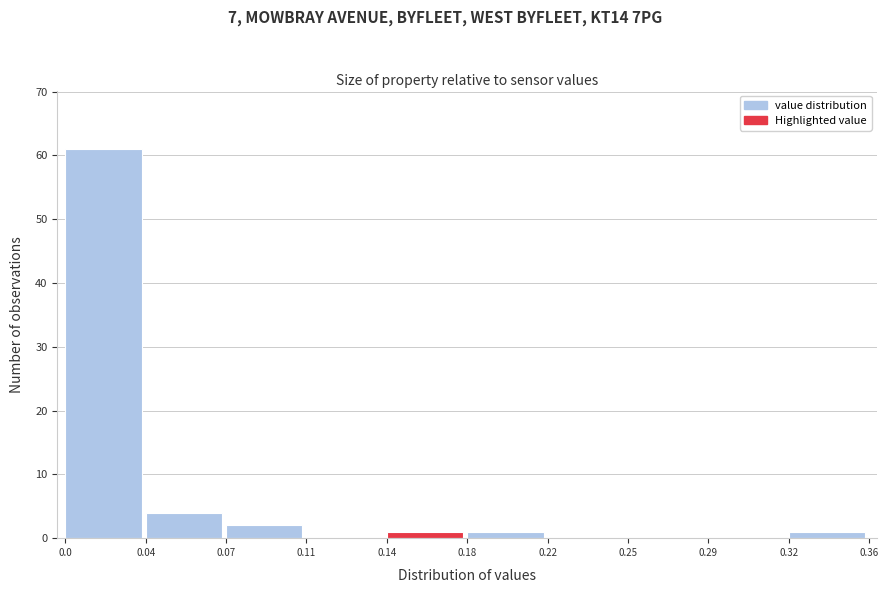

Reading left to right, transcribe all the data shown in this chart.

0.0=61	0.04=4	0.07=2	0.11=0	0.14=1	0.18=1	0.22=0	0.25=0	0.29=0	0.32=1